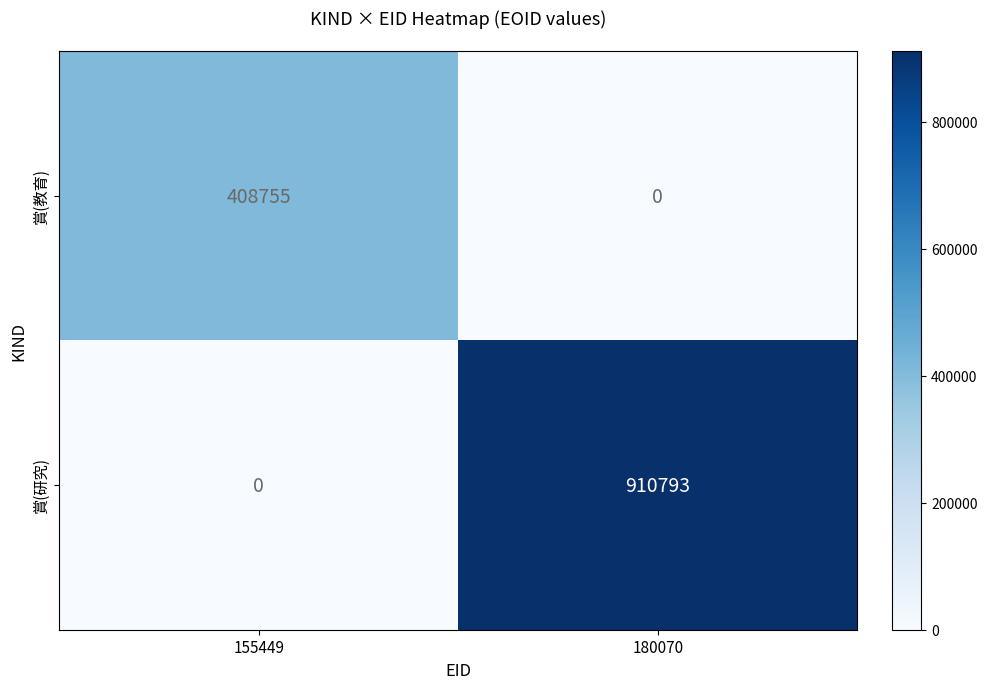

What is the spread (max minus min) of values at 180070?

910793